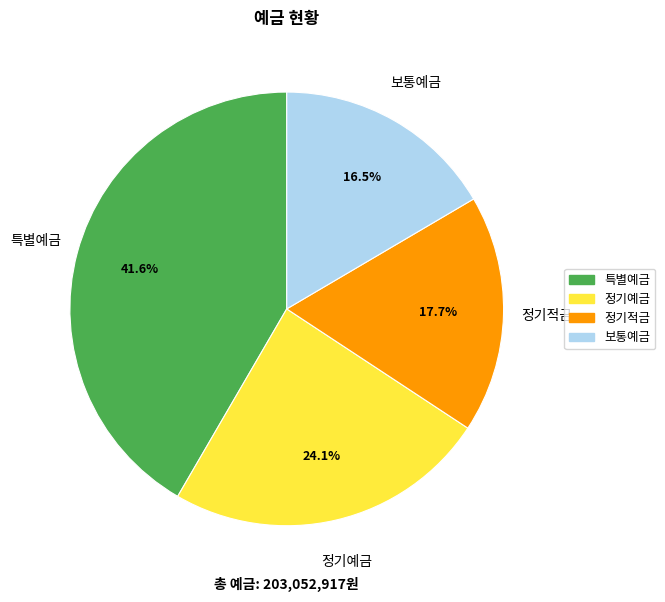

Which category has the biggest portion of the pie?

특별예금